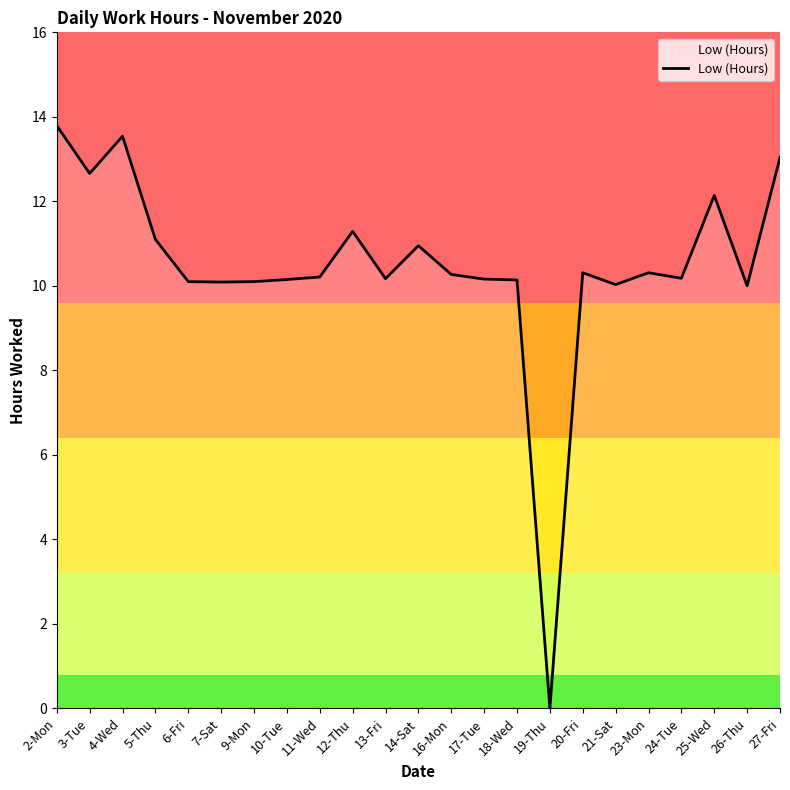

At which category does the chart reach its minimum across all series?

19-Thu